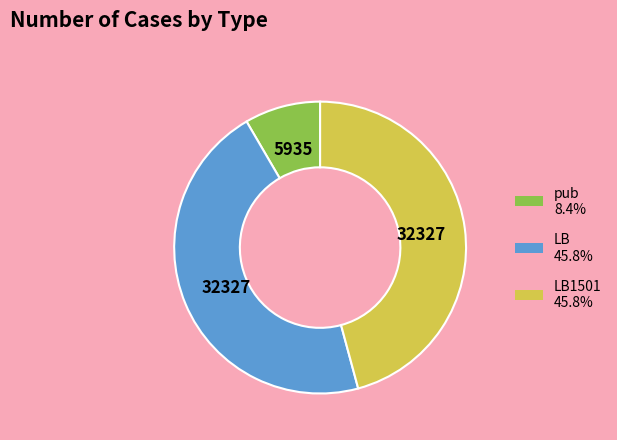

Is there any slice that represents more than half of the pie?

No